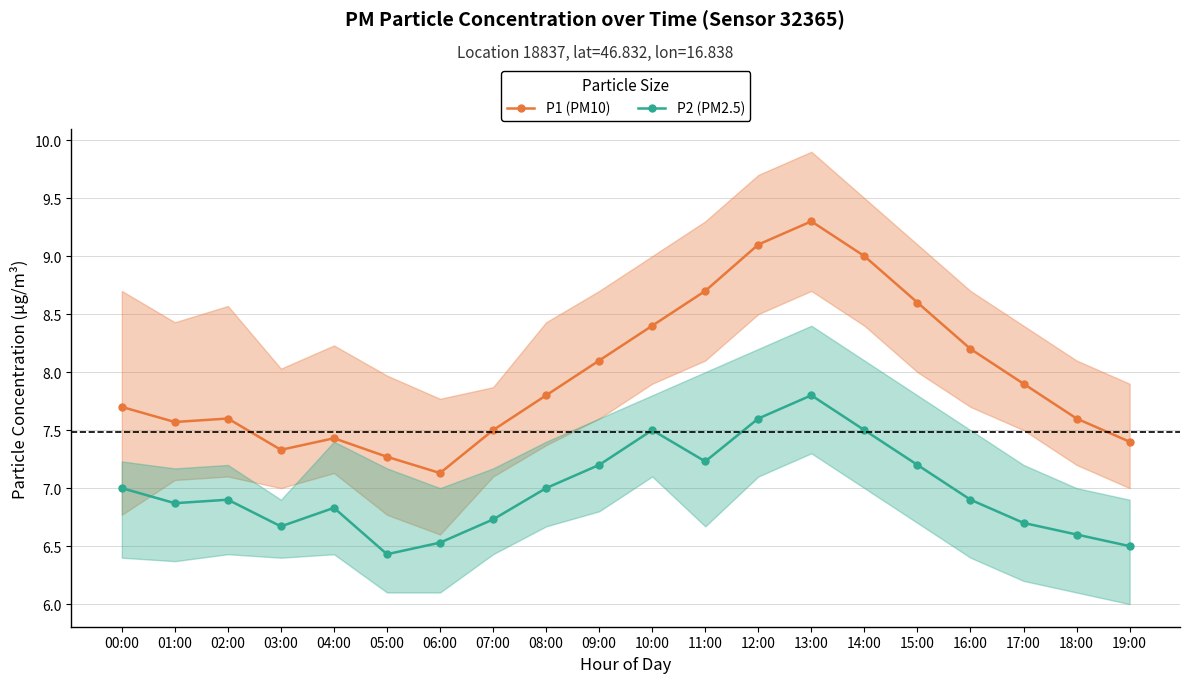

Which series has the largest total across all categories?

P1 (PM10)